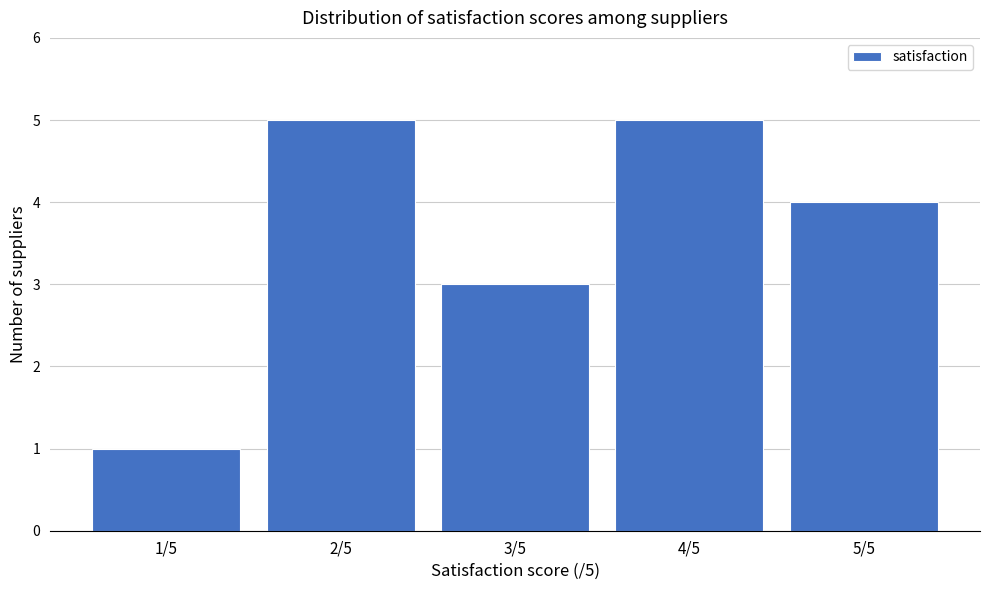

Reading left to right, extract all data points from this chart.

1	5	3	5	4